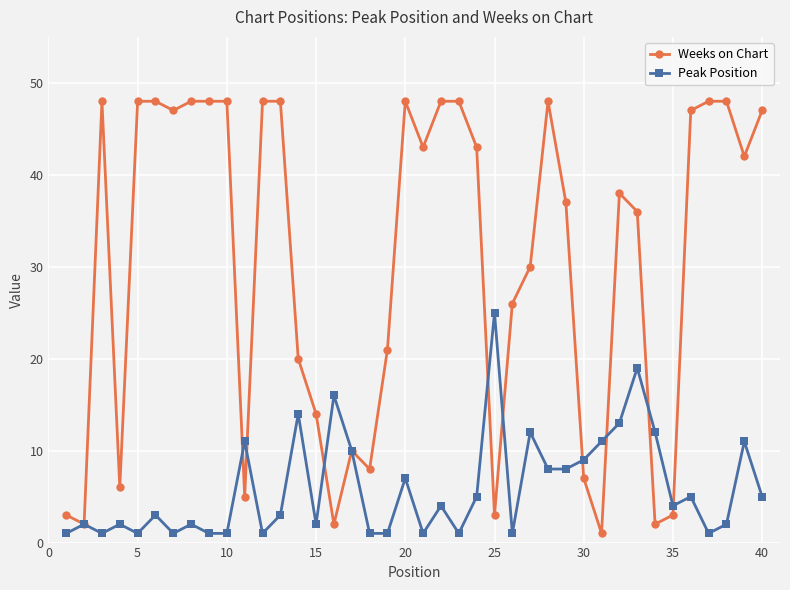

Which series has the largest total across all categories?

Weeks on Chart